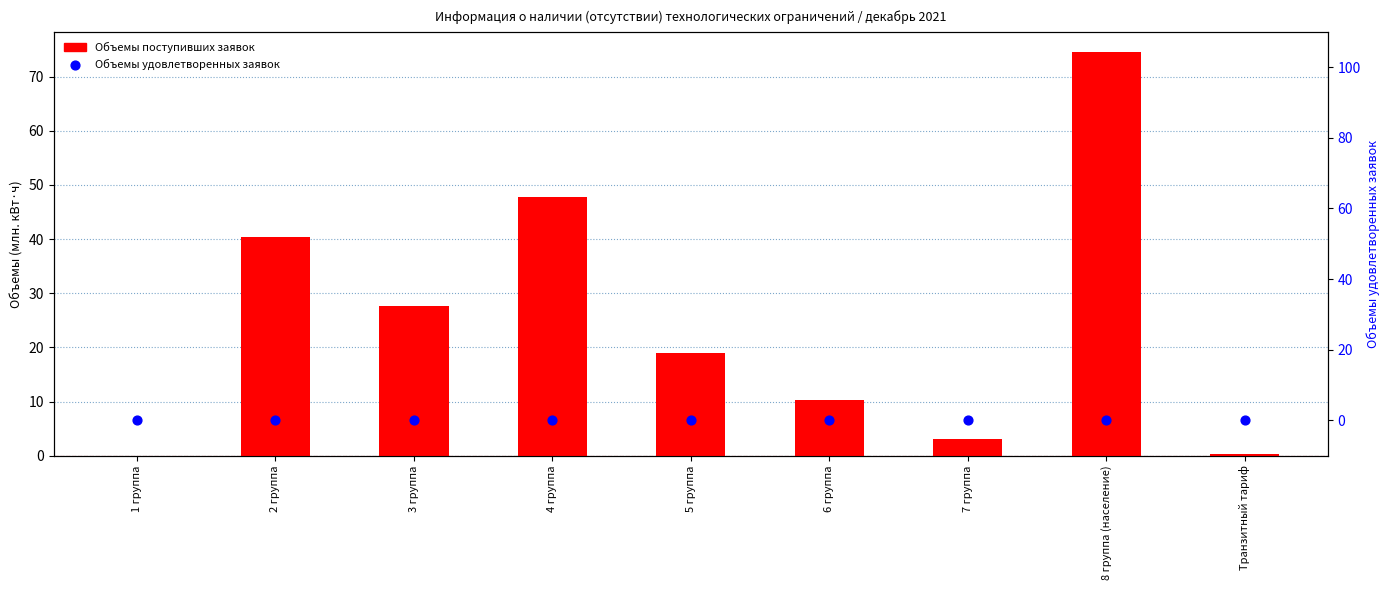

Which series reaches the maximum Y coordinate?

Объемы поступивших заявок